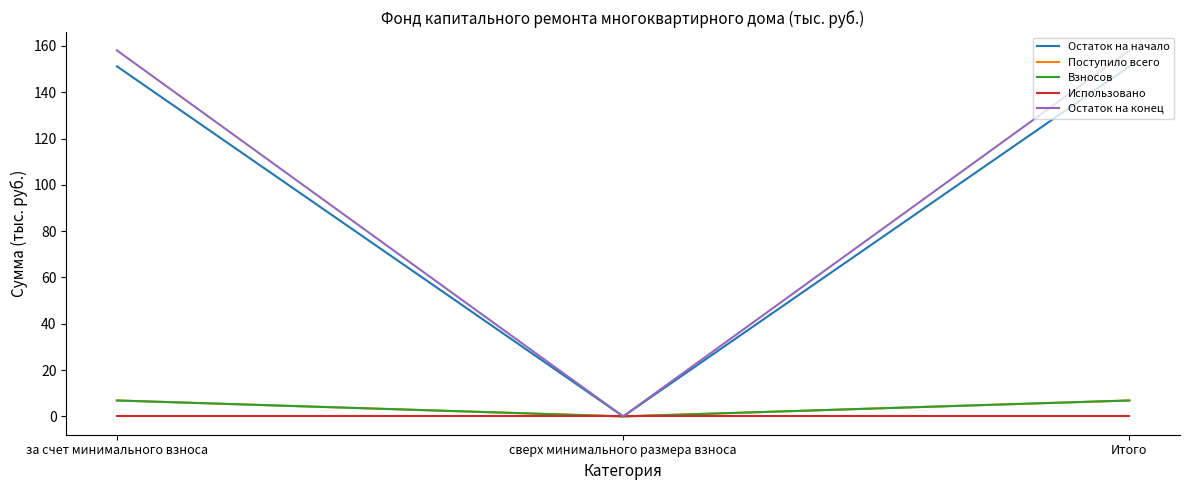

Does the chart have visible grid lines?

No